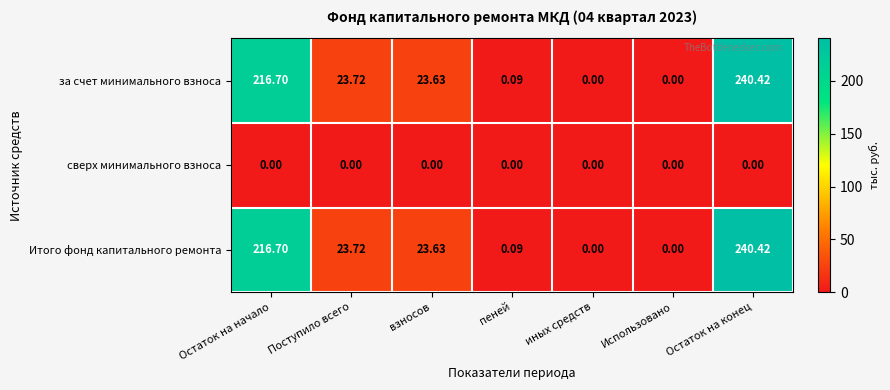

At which label is Итого фонд капитального ремонта closest to 120?

Поступило всего